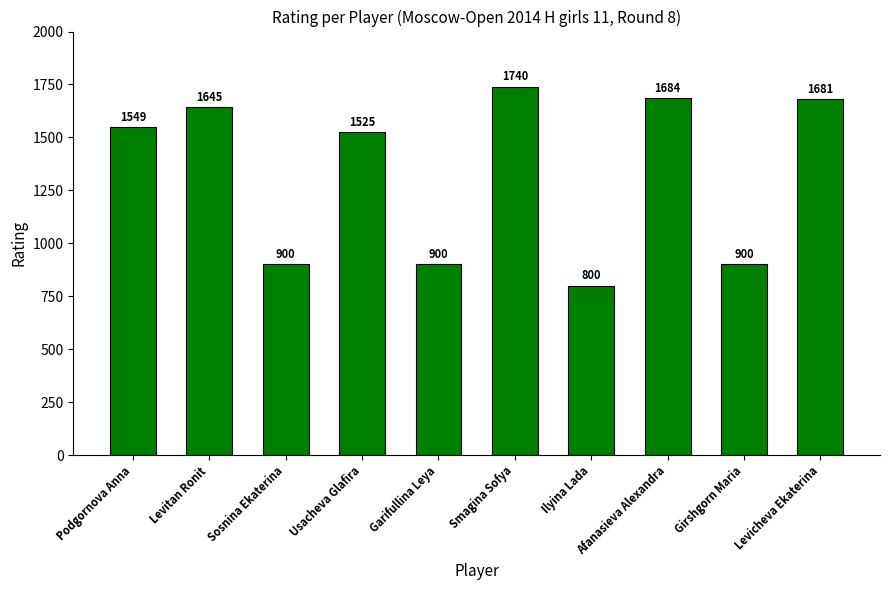

Is it true that the value at Sosnina Ekaterina is 900?

True